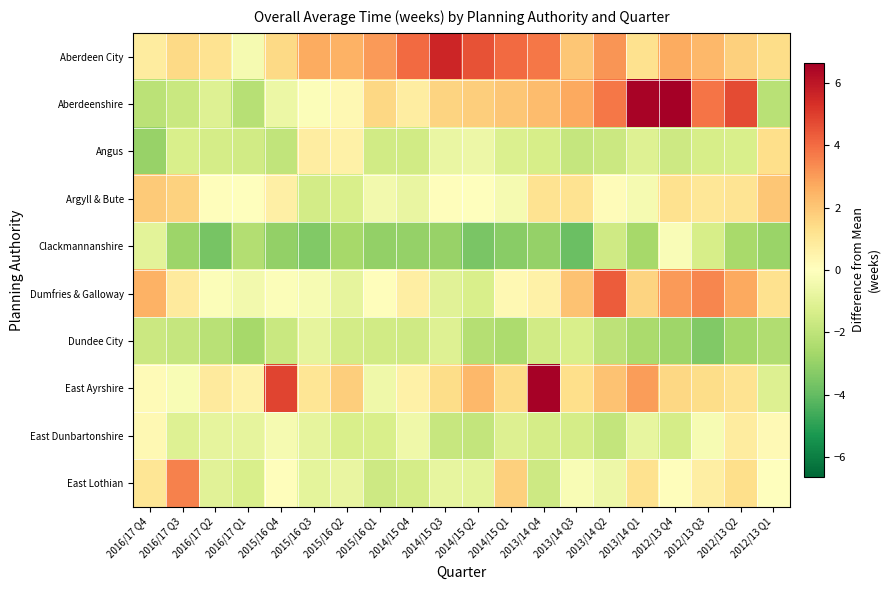

Count the number of data series in this chart.

10